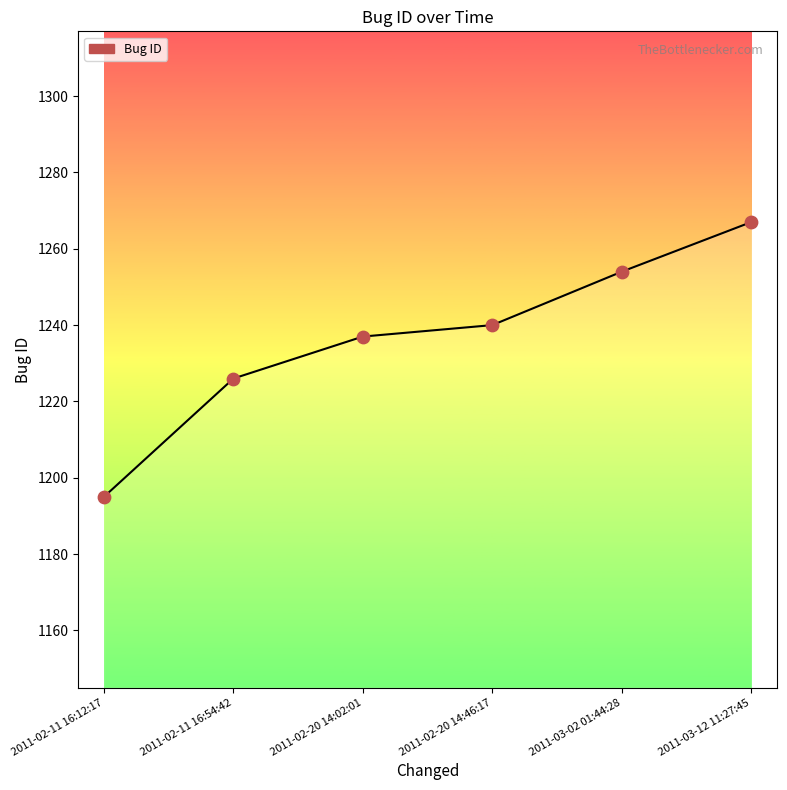

What is the change in value from 2011-02-11 16:12:17 to 2011-02-11 16:54:42?

+31